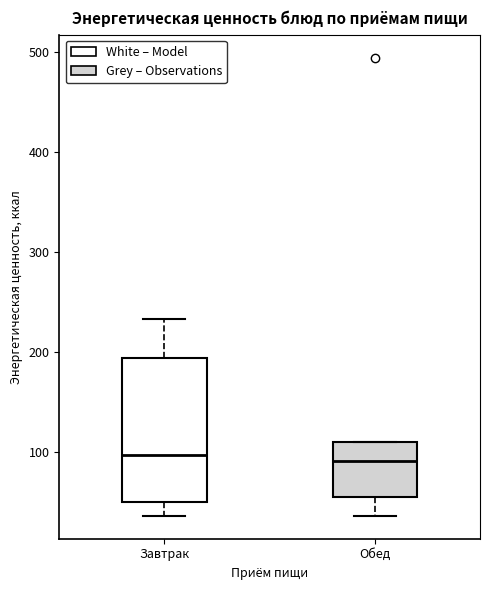

Comparing the boxes themselves (not the whiskers), which one is the tallest?

Завтрак